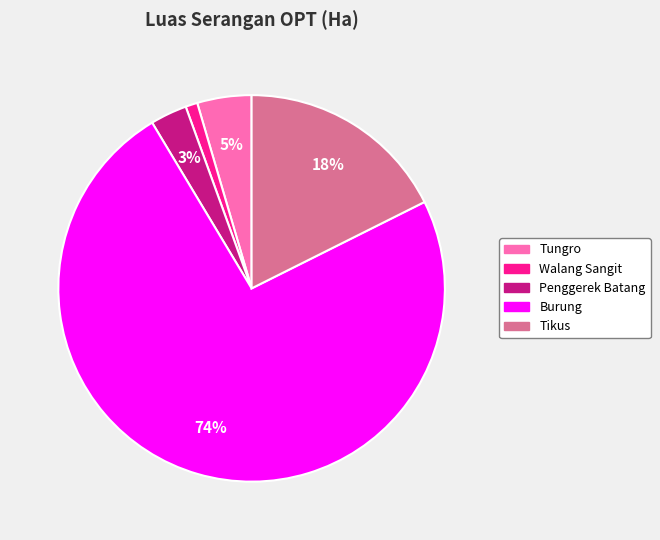

How many slices are in this pie chart?

5